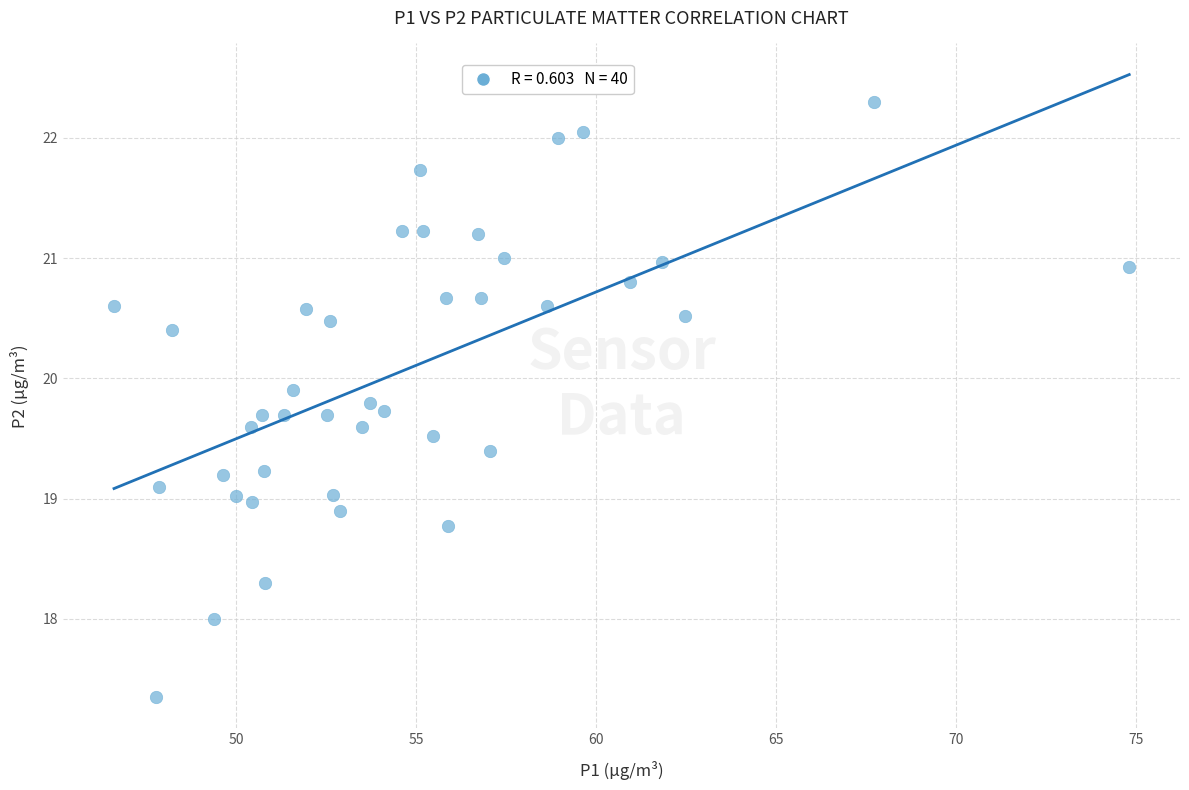

What is the range of X values (max minus min)?

28.2